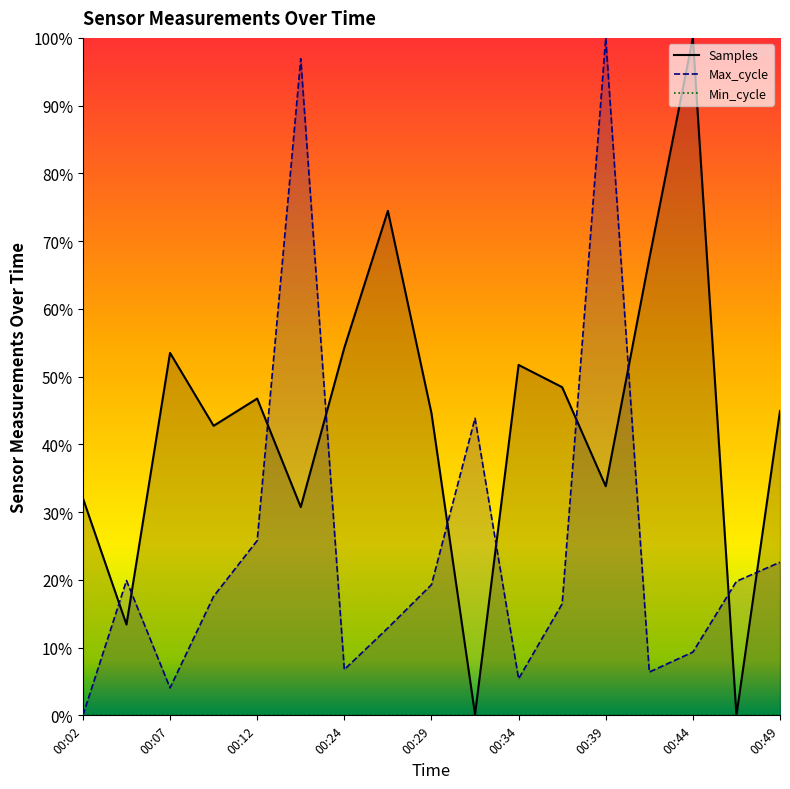

How many intersections are there between Max_cycle and Samples?

10